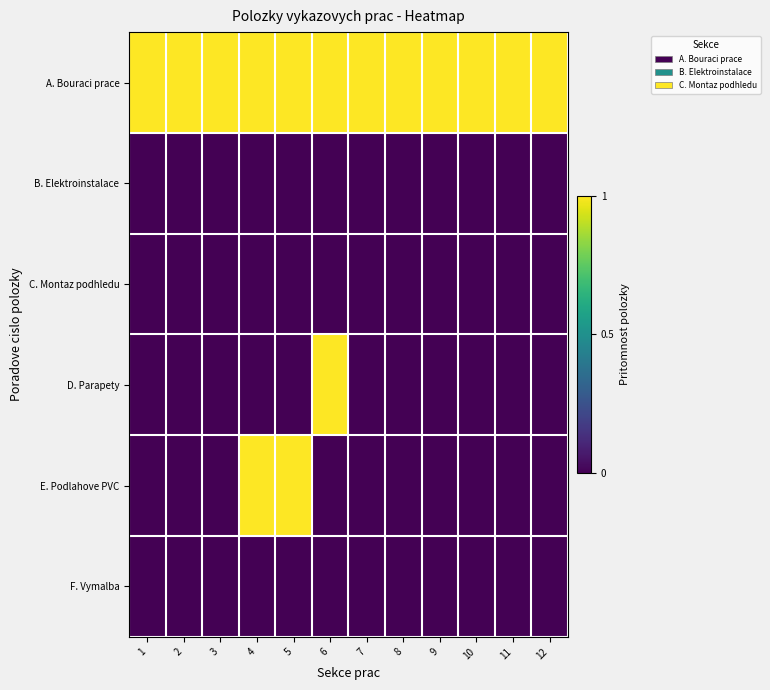

At which category is the sum across all series the highest?

4